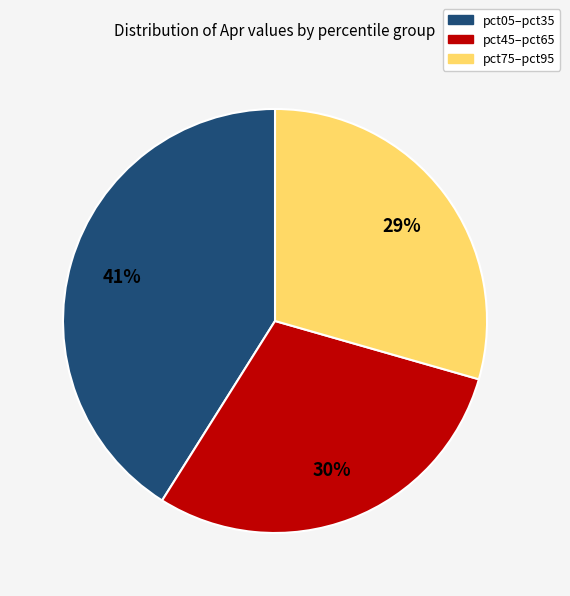

Is there any slice that represents more than half of the pie?

No